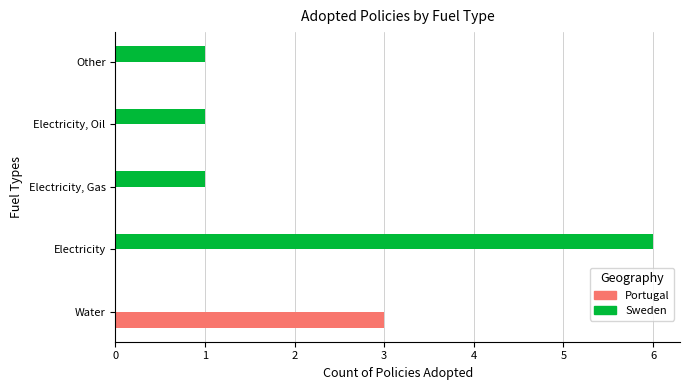

Count the number of categories in the chart.

5